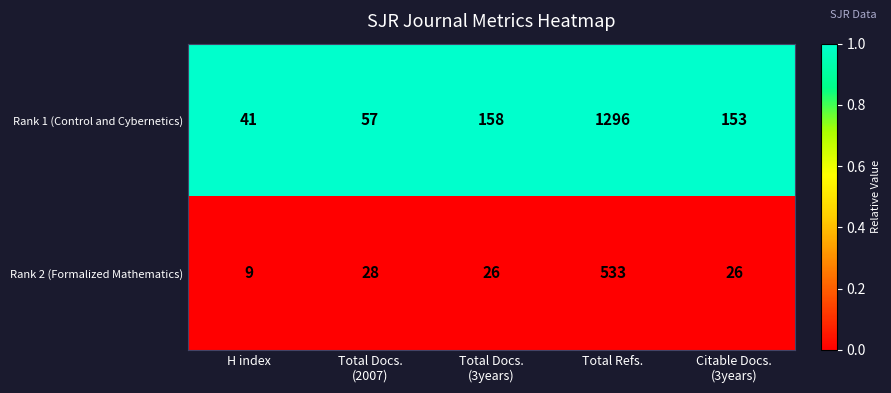

What is the highest value of the Rank 1 (Control and Cybernetics) series?

1296